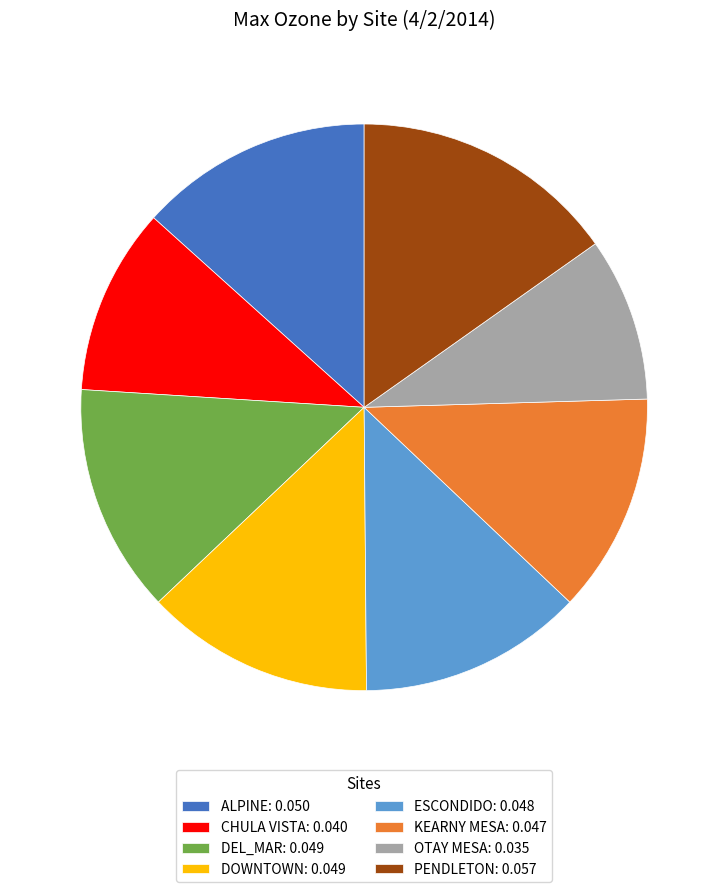

What is the smallest slice in the pie chart?

OTAY MESA